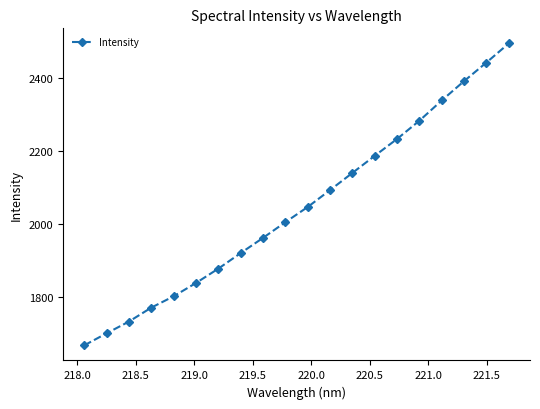

What is the smallest value displayed?

1669.4